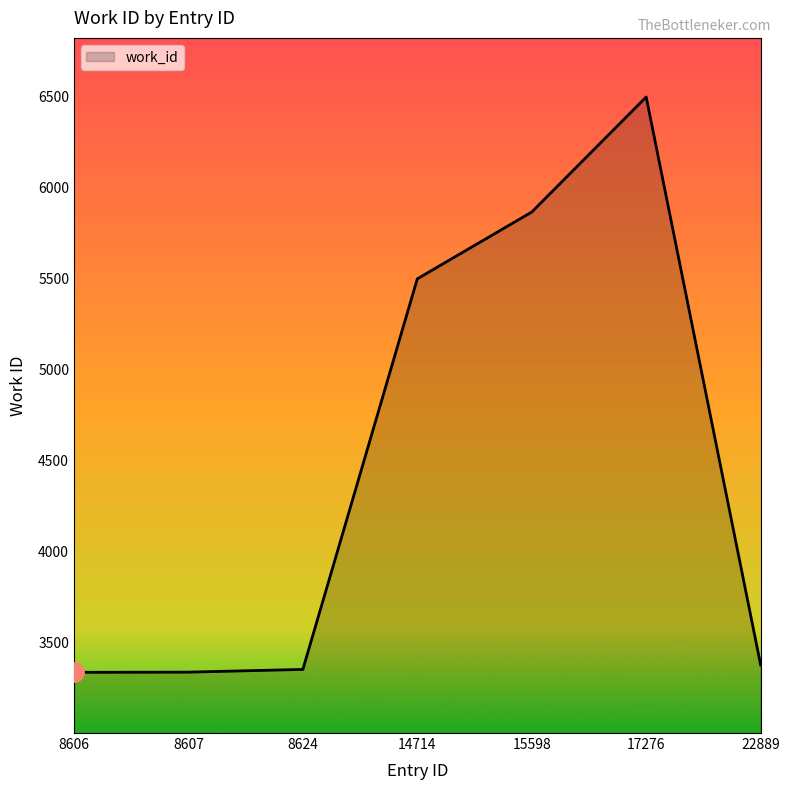

What is the change in value from 8606 to 15598?

+2529